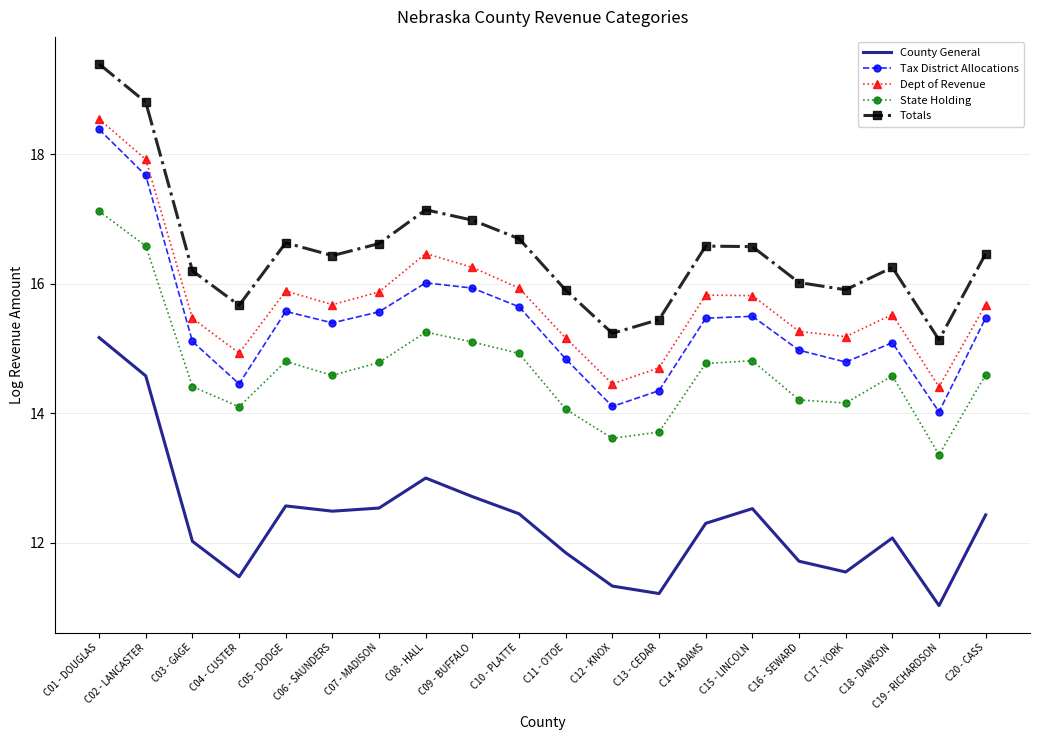

What is the difference between the County General values at C07 - MADISON and C16 - SEWARD?

0.8